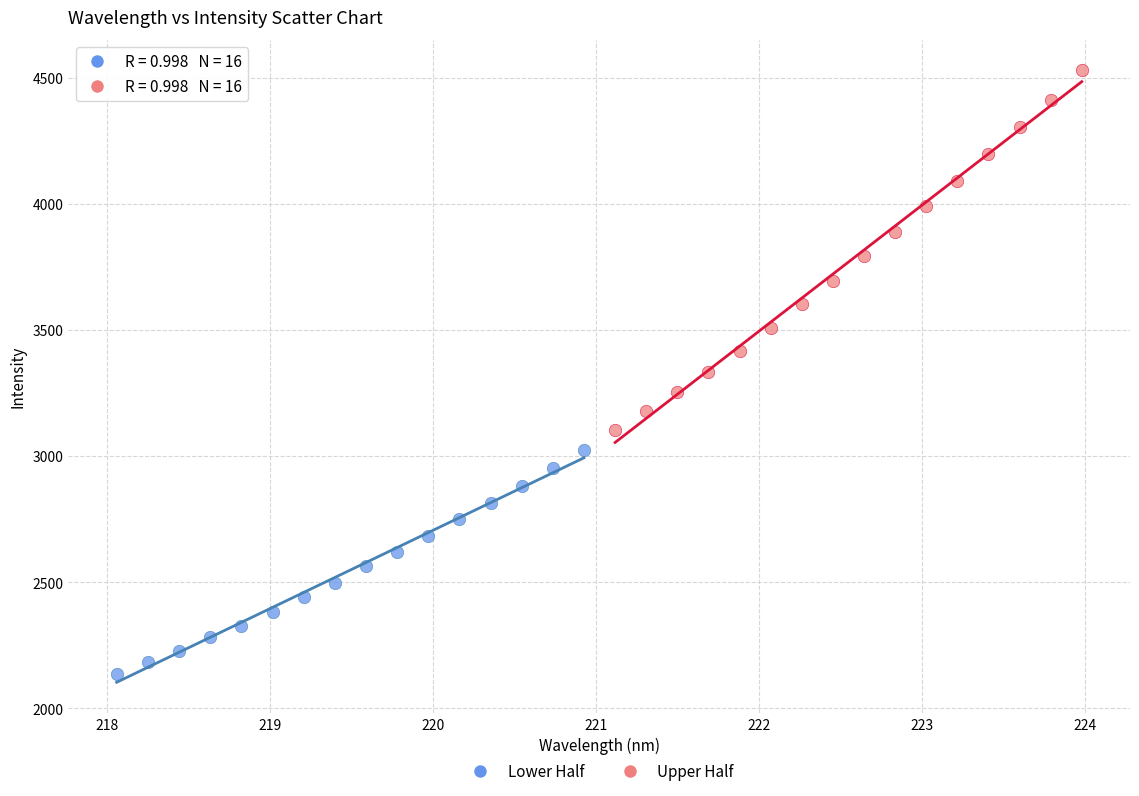

Which series has the largest Y range (max minus min)?

Upper Half